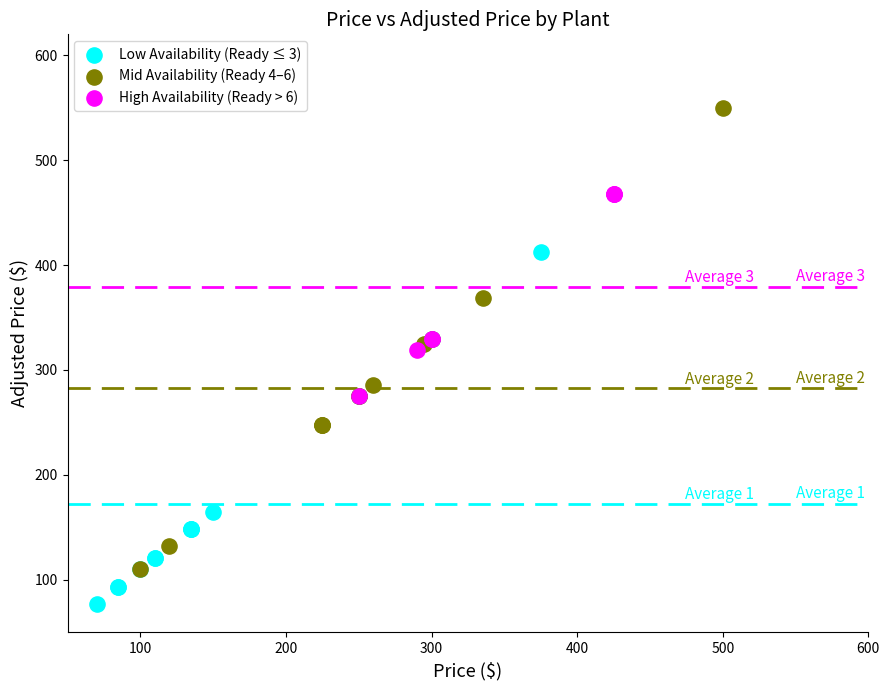

Which series contains the highest Y value?

Mid Availability (Ready 4–6)